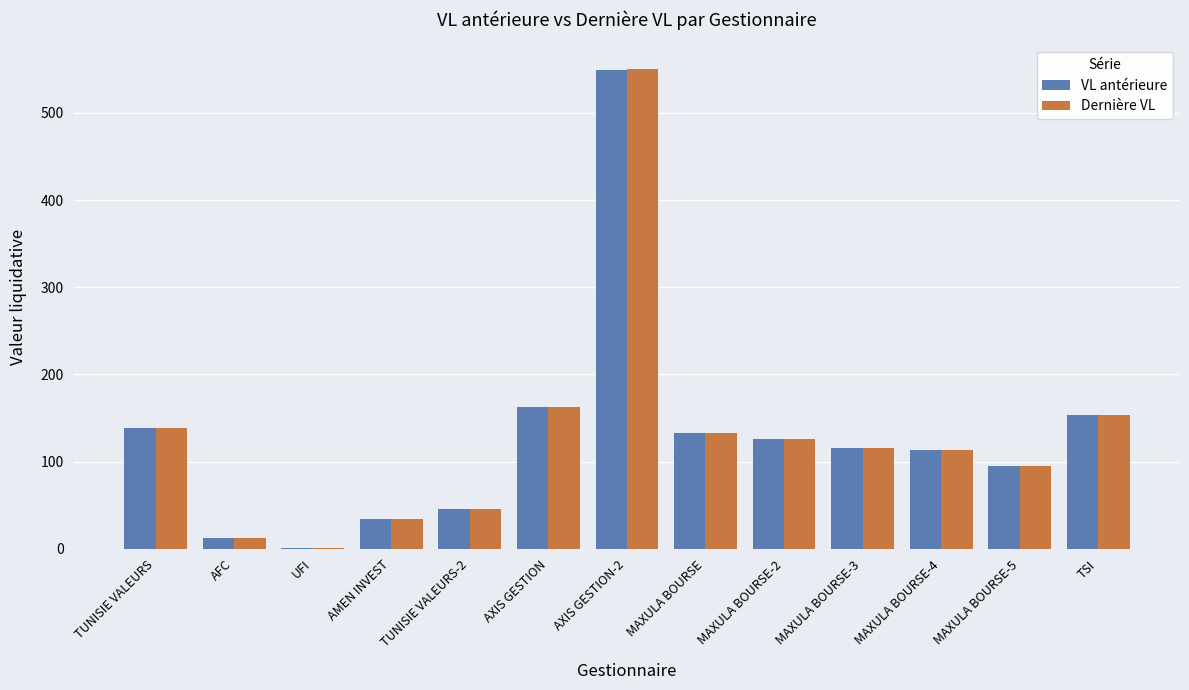

At which label does Dernière VL reach its peak?

AXIS GESTION-2